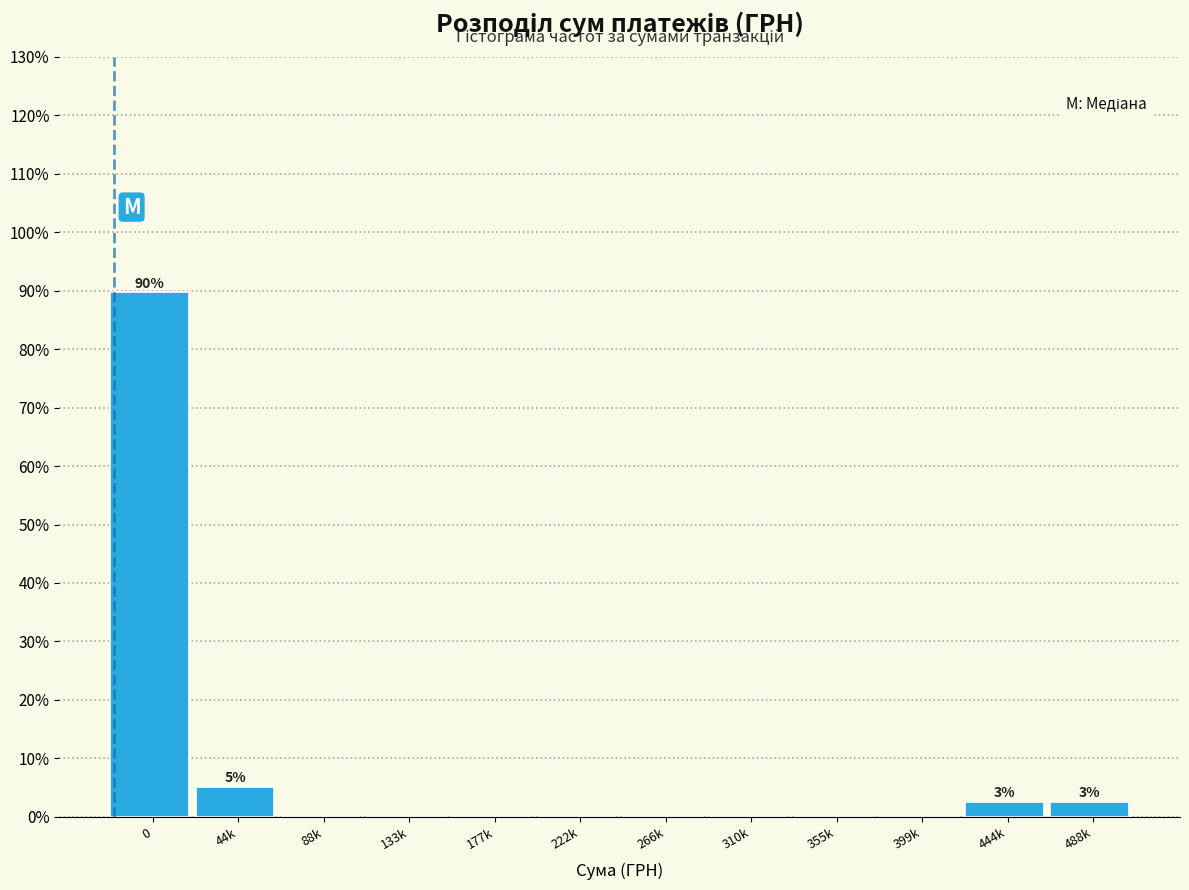

Reading left to right, list all the values displayed in this chart.

0=89.7	44k=5.1	88k=0.0	133k=0.0	177k=0.0	222k=0.0	266k=0.0	310k=0.0	355k=0.0	399k=0.0	444k=2.6	488k=2.6